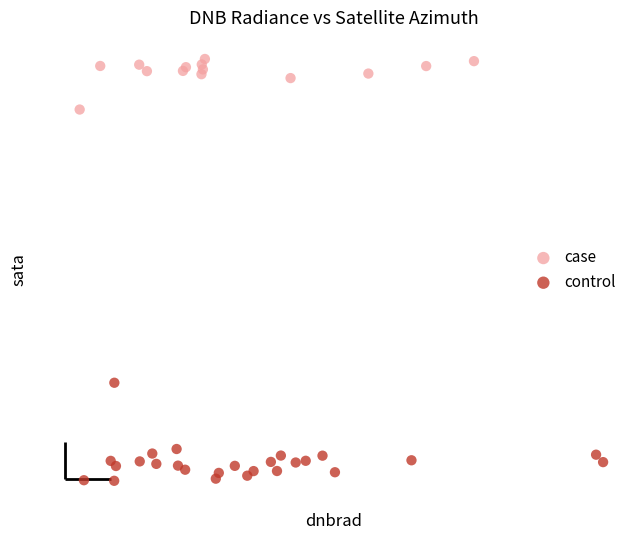

What are all the series names shown in the legend?

case, control